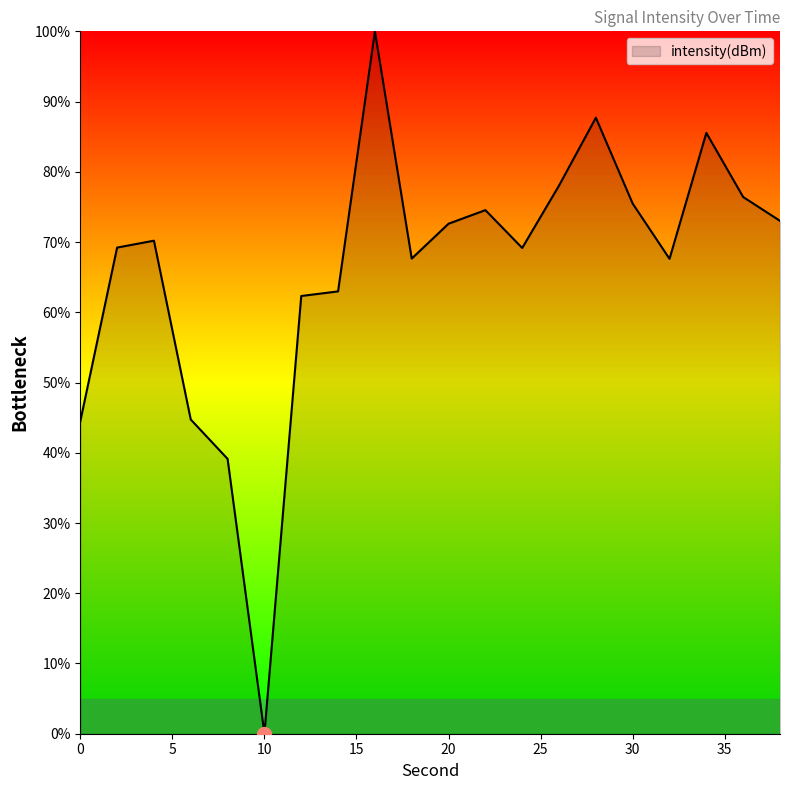

How many categories are shown in the chart?

20